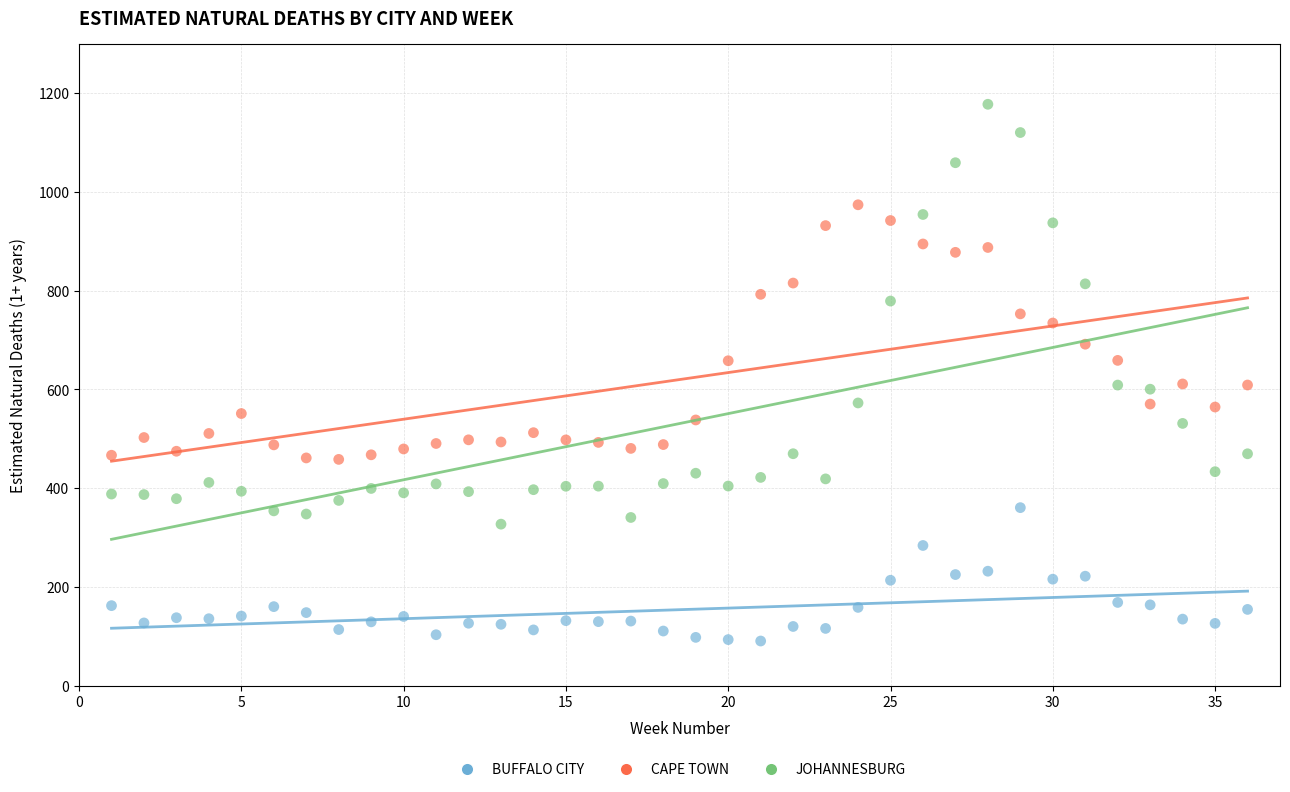

Which series has the widest spread of Y values?

JOHANNESBURG